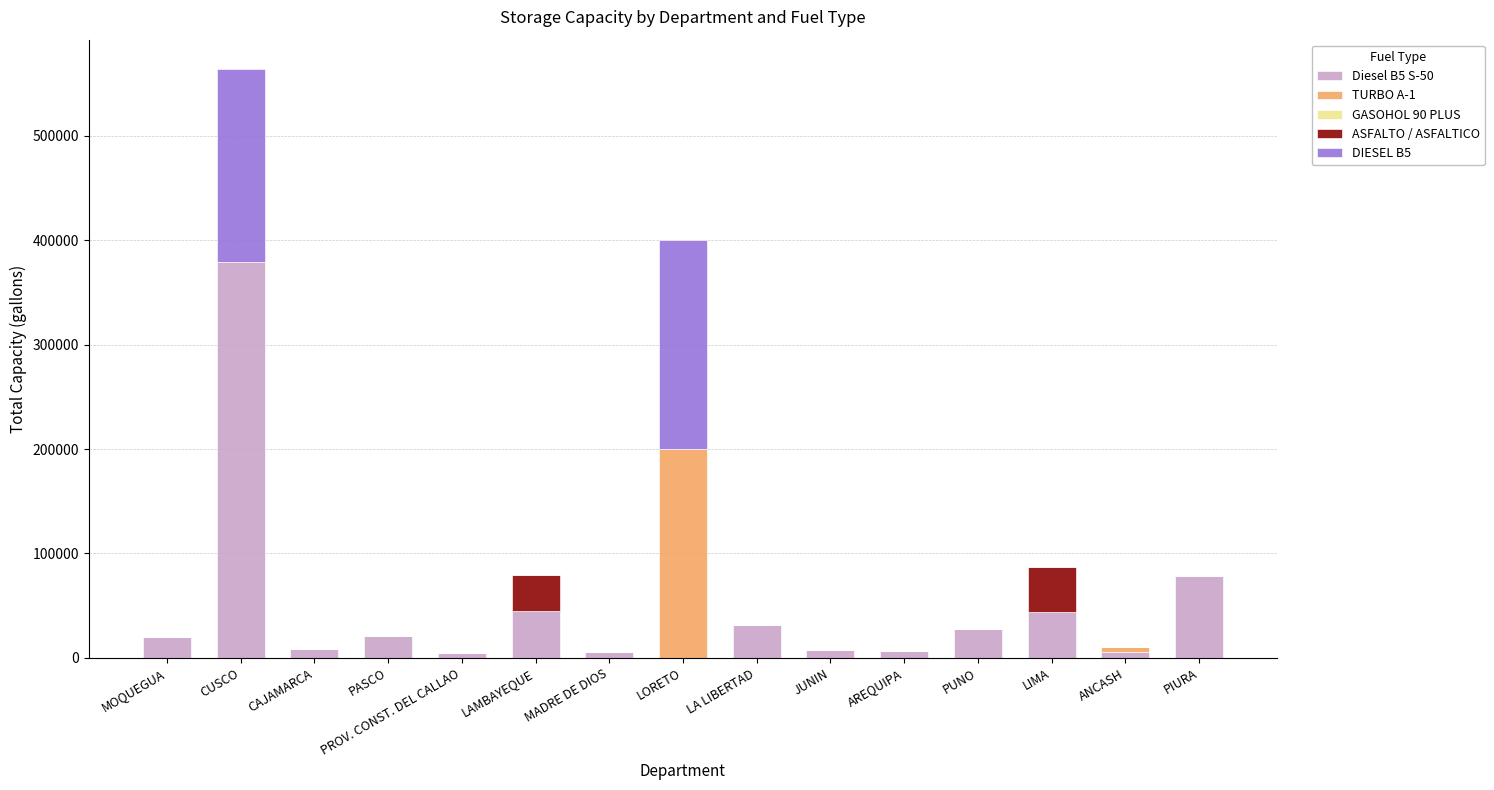

Which category has the highest value in the Diesel B5 S-50 series?

CUSCO